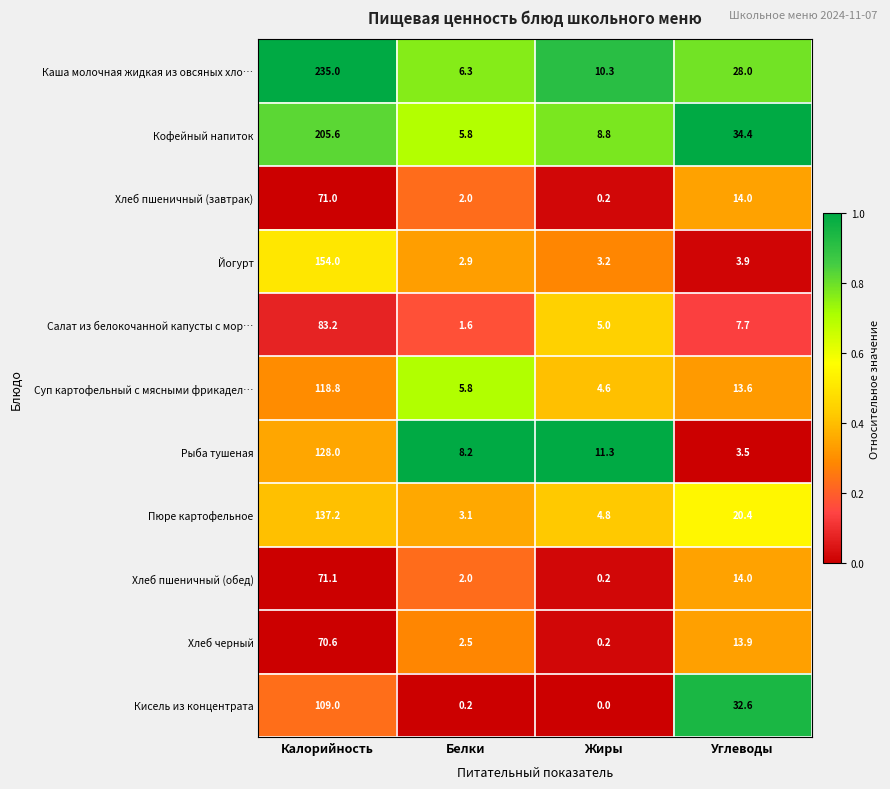

Which series has the widest spread of values?

Каша молочная жидкая из овсяных хло…